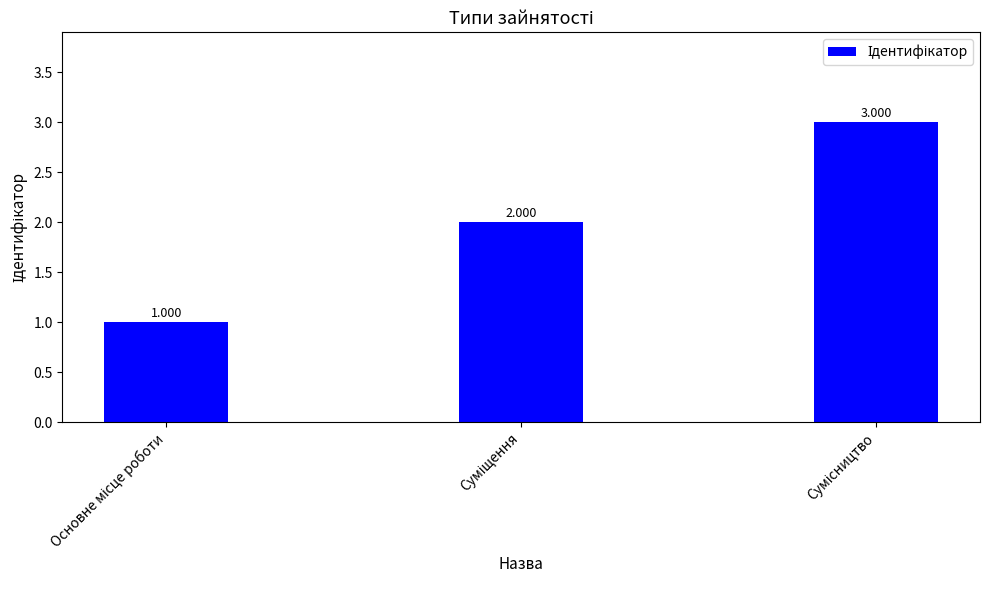

What is the value of the 2nd bar from the left?

2